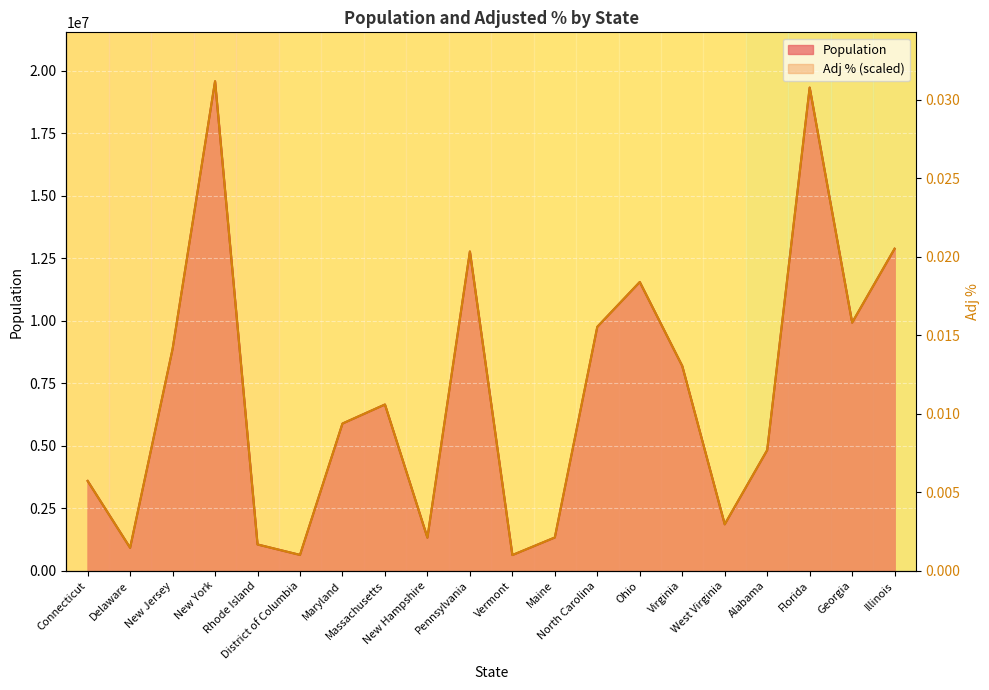

At how many categories does at least one series exceed 8945417?

7